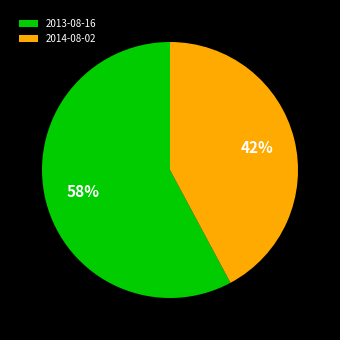

Rank the categories by value from lowest to highest.

2014-08-02, 2013-08-16